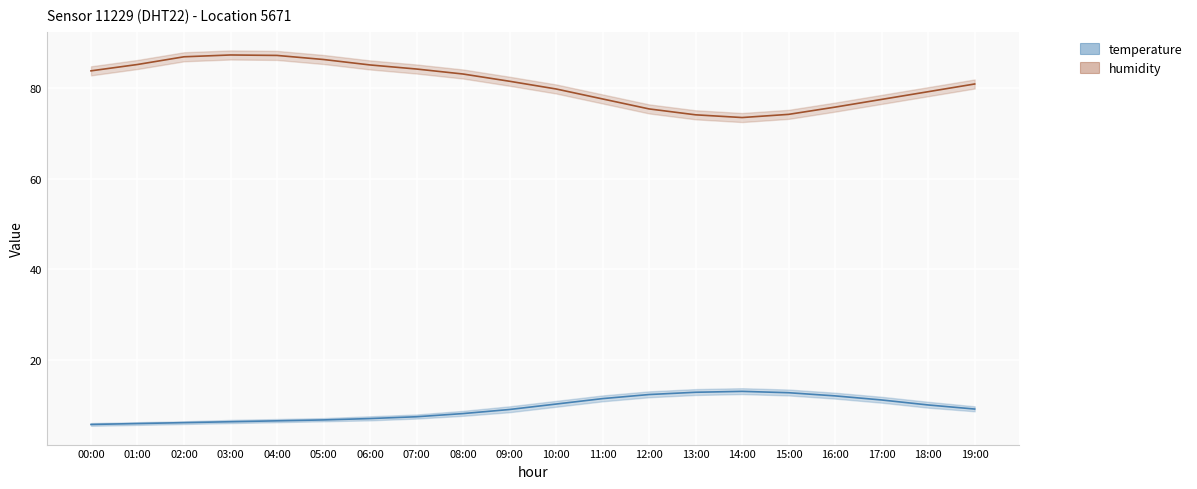

Reading left to right, list all the values displayed in this chart.

temperature: 00:00=5.8	01:00=6.0	02:00=6.2	03:00=6.4	04:00=6.6	05:00=6.8	06:00=7.1	07:00=7.5	08:00=8.2	09:00=9.1	10:00=10.3	11:00=11.5	12:00=12.4	13:00=12.9	14:00=13.1	15:00=12.8	16:00=12.1	17:00=11.2	18:00=10.1	19:00=9.2
humidity: 00:00=83.8	01:00=85.2	02:00=86.9	03:00=87.3	04:00=87.2	05:00=86.3	06:00=85.1	07:00=84.2	08:00=83.1	09:00=81.5	10:00=79.8	11:00=77.6	12:00=75.4	13:00=74.1	14:00=73.5	15:00=74.2	16:00=75.8	17:00=77.5	18:00=79.2	19:00=80.9
temperature_upper: 00:00=6.1	01:00=6.3	02:00=6.5	03:00=6.8	04:00=7.0	05:00=7.2	06:00=7.6	07:00=8.0	08:00=8.8	09:00=9.8	10:00=11.0	11:00=12.2	12:00=13.1	13:00=13.6	14:00=13.8	15:00=13.5	16:00=12.8	17:00=11.9	18:00=10.8	19:00=9.8
temperature_lower: 00:00=5.5	01:00=5.7	02:00=5.9	03:00=6.1	04:00=6.3	05:00=6.5	06:00=6.7	07:00=7.1	08:00=7.7	09:00=8.5	10:00=9.7	11:00=10.9	12:00=11.8	13:00=12.3	14:00=12.5	15:00=12.2	16:00=11.5	17:00=10.6	18:00=9.5	19:00=8.7
humidity_upper: 00:00=84.8	01:00=86.2	02:00=87.9	03:00=88.3	04:00=88.2	05:00=87.3	06:00=86.1	07:00=85.2	08:00=84.1	09:00=82.5	10:00=80.8	11:00=78.6	12:00=76.4	13:00=75.1	14:00=74.5	15:00=75.2	16:00=76.8	17:00=78.5	18:00=80.2	19:00=81.9
humidity_lower: 00:00=82.8	01:00=84.2	02:00=85.9	03:00=86.3	04:00=86.2	05:00=85.3	06:00=84.1	07:00=83.2	08:00=82.1	09:00=80.5	10:00=78.8	11:00=76.6	12:00=74.4	13:00=73.1	14:00=72.5	15:00=73.2	16:00=74.8	17:00=76.5	18:00=78.2	19:00=79.9